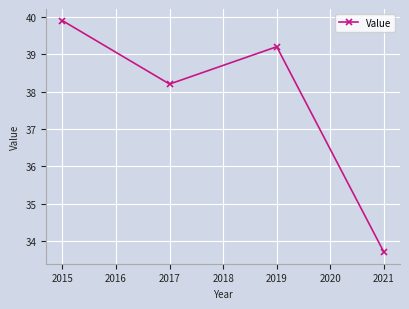

Which label corresponds to the largest value in the chart?

2015